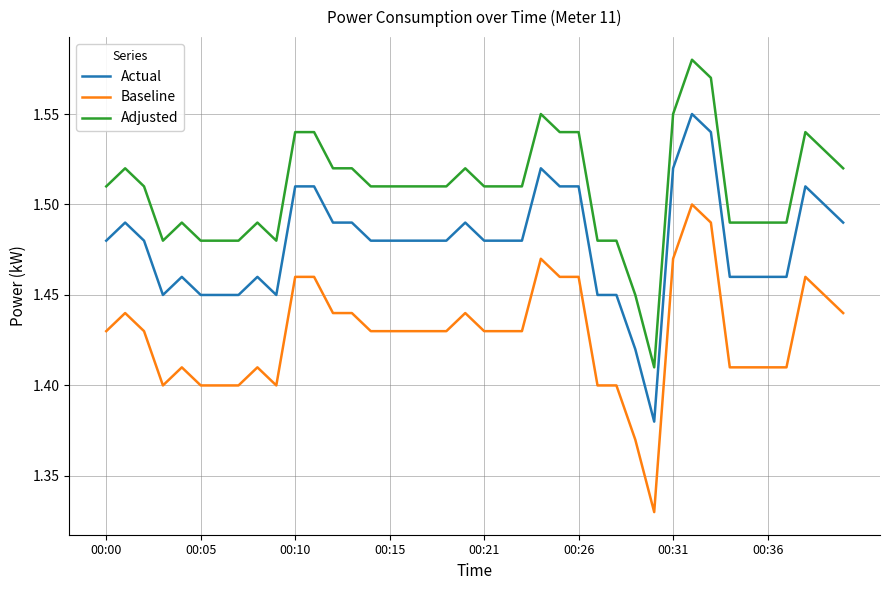

Rank the series by their maximum value, from lowest to highest.

Baseline, Actual, Adjusted